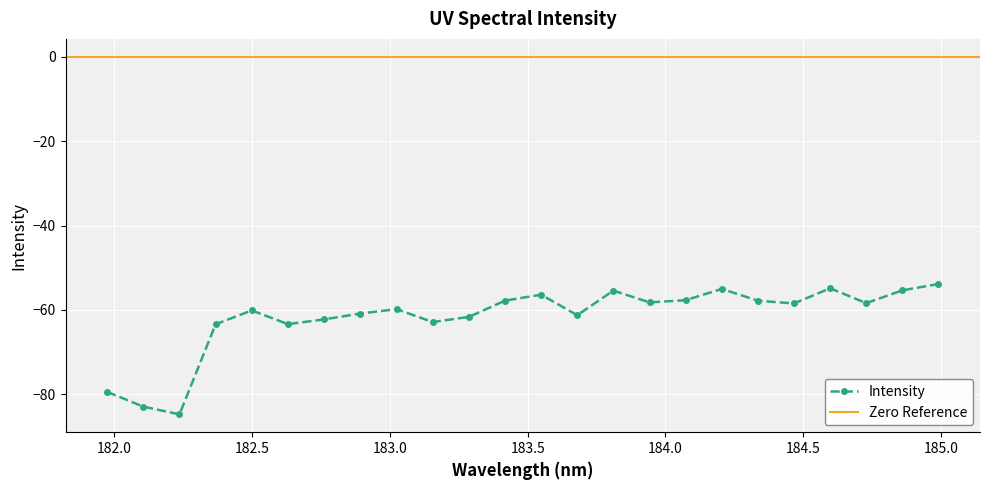

What is the value of the Intensity point at the 15th from the left?

-55.4